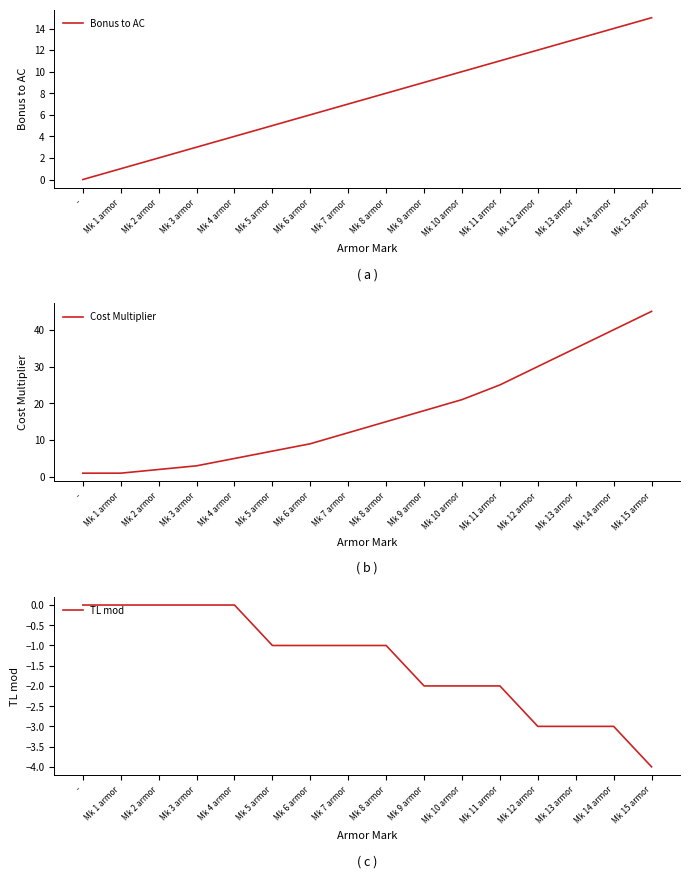

How many distinct data groups are displayed?

3